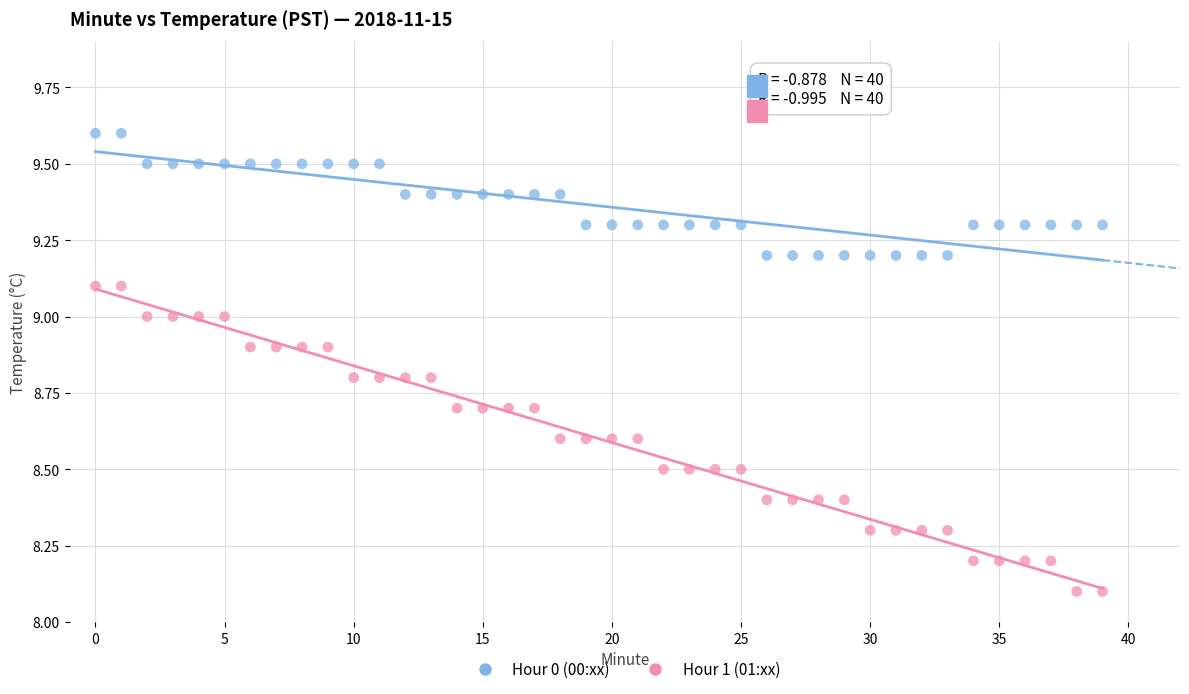

Across all data points, what is the range of Y values (max minus min)?

1.5